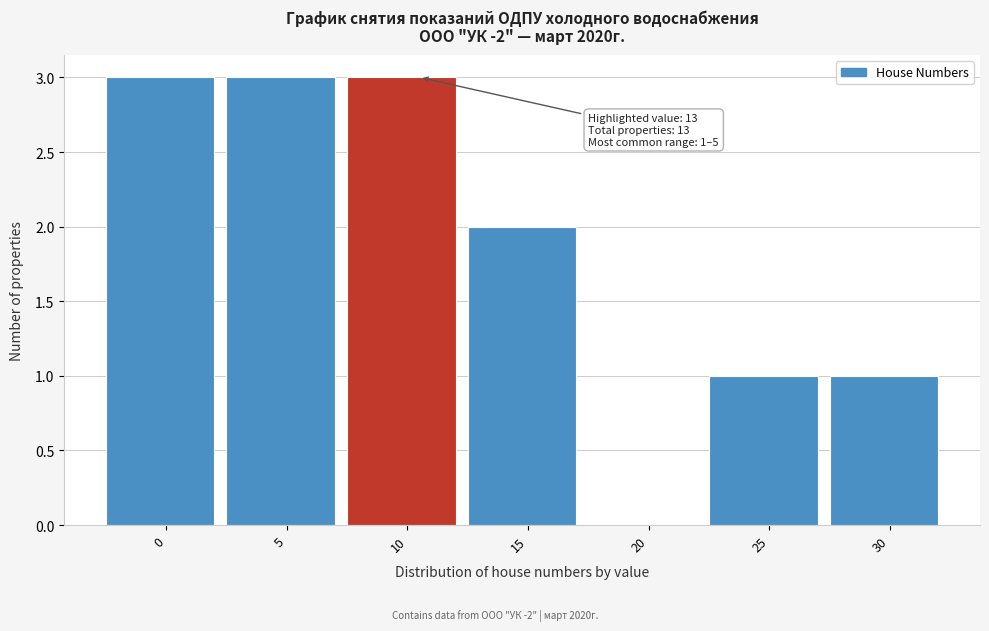

Reading left to right, what are all the values shown in this chart?

0=3	5=3	10=3	15=2	20=0	25=1	30=1